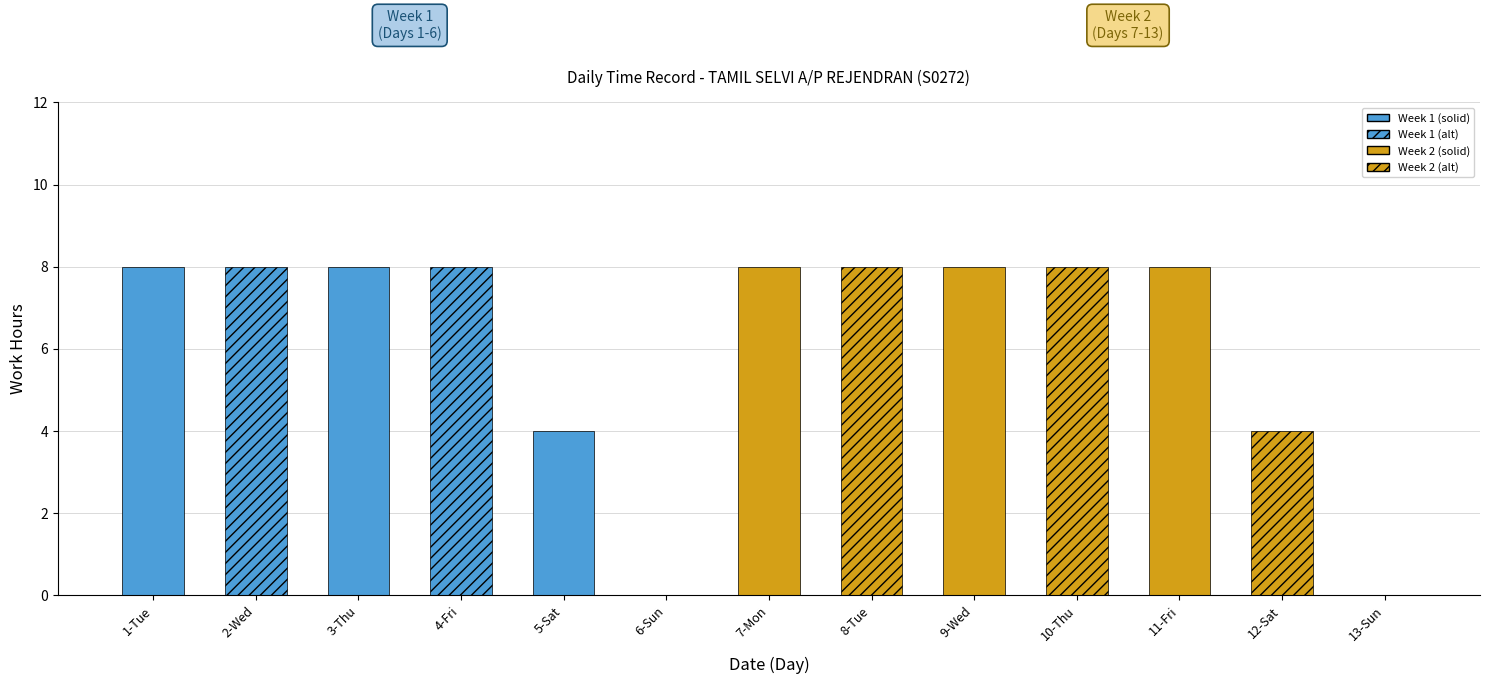

Is it true that Week Count equals 0 at 3-Thu?

False